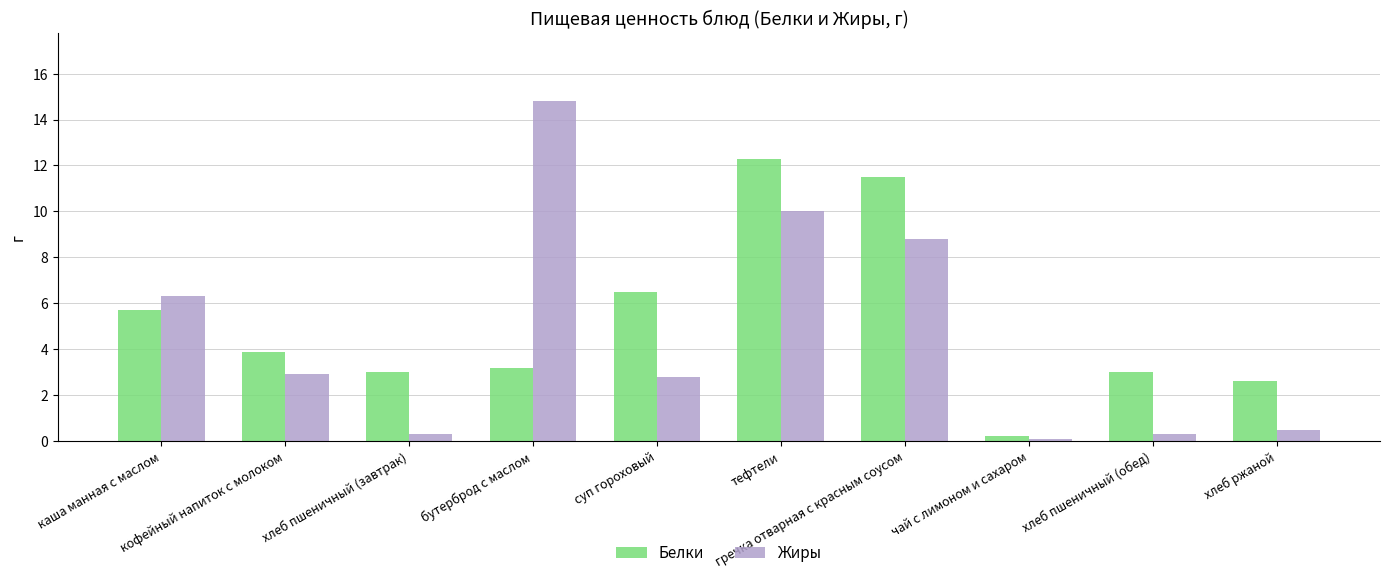

What is the total value across all series at суп гороховый?

9.3